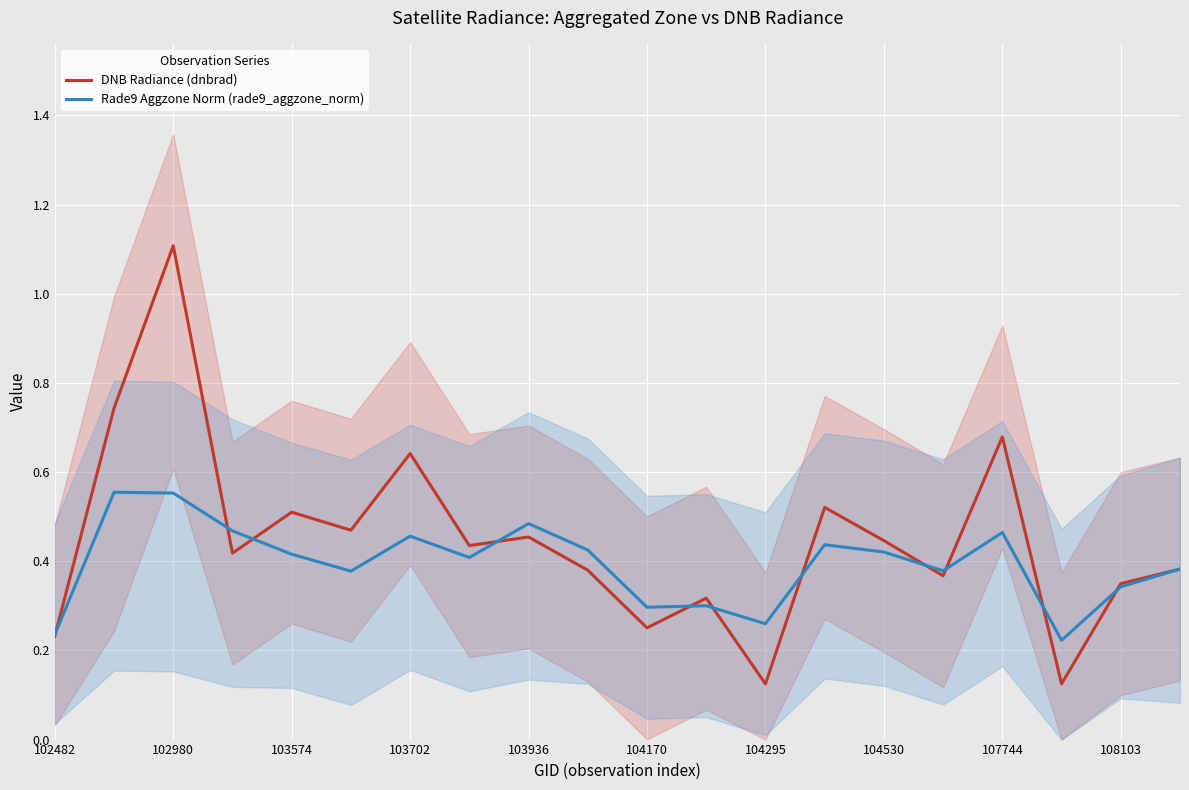

List the series in order of their peak value, lowest first.

Rade9 Aggzone Norm (rade9_aggzone_norm), DNB Radiance (dnbrad)